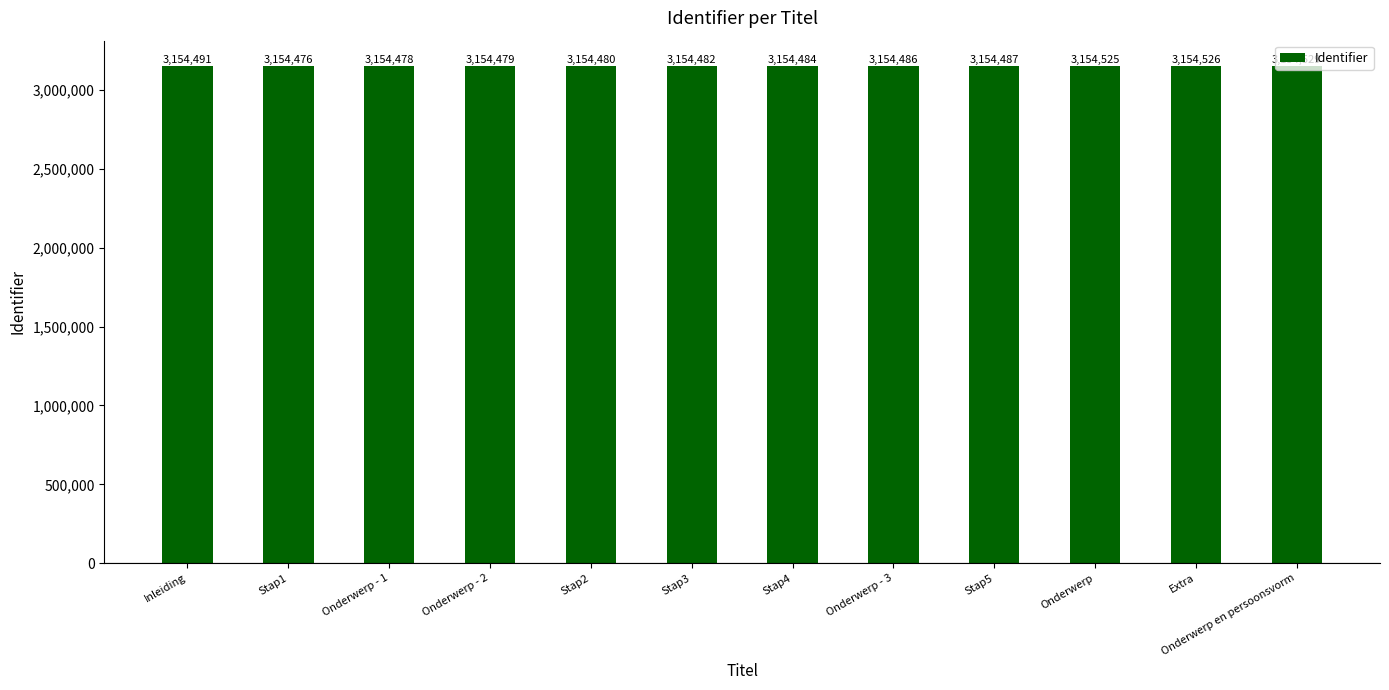

What is the difference between the values at Inleiding and Onderwerp - 3?

5